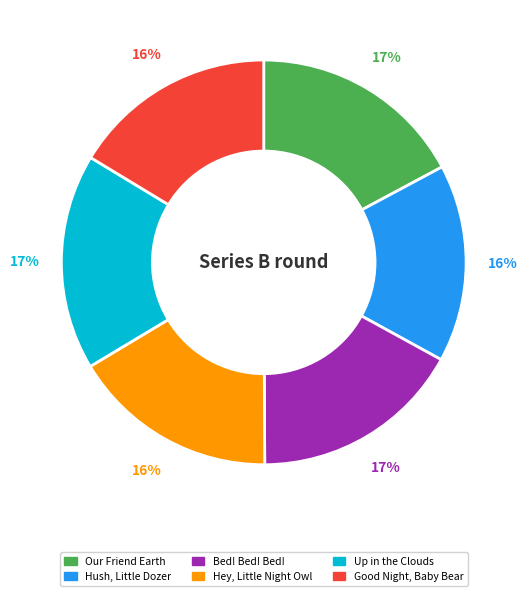

How many slices are in this pie chart?

6